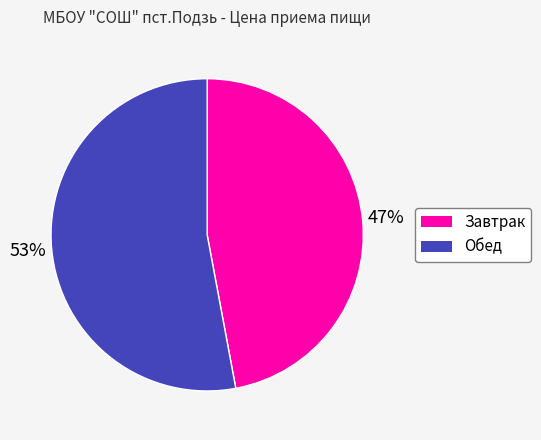

Between Обед and Завтрак, which is larger?

Обед